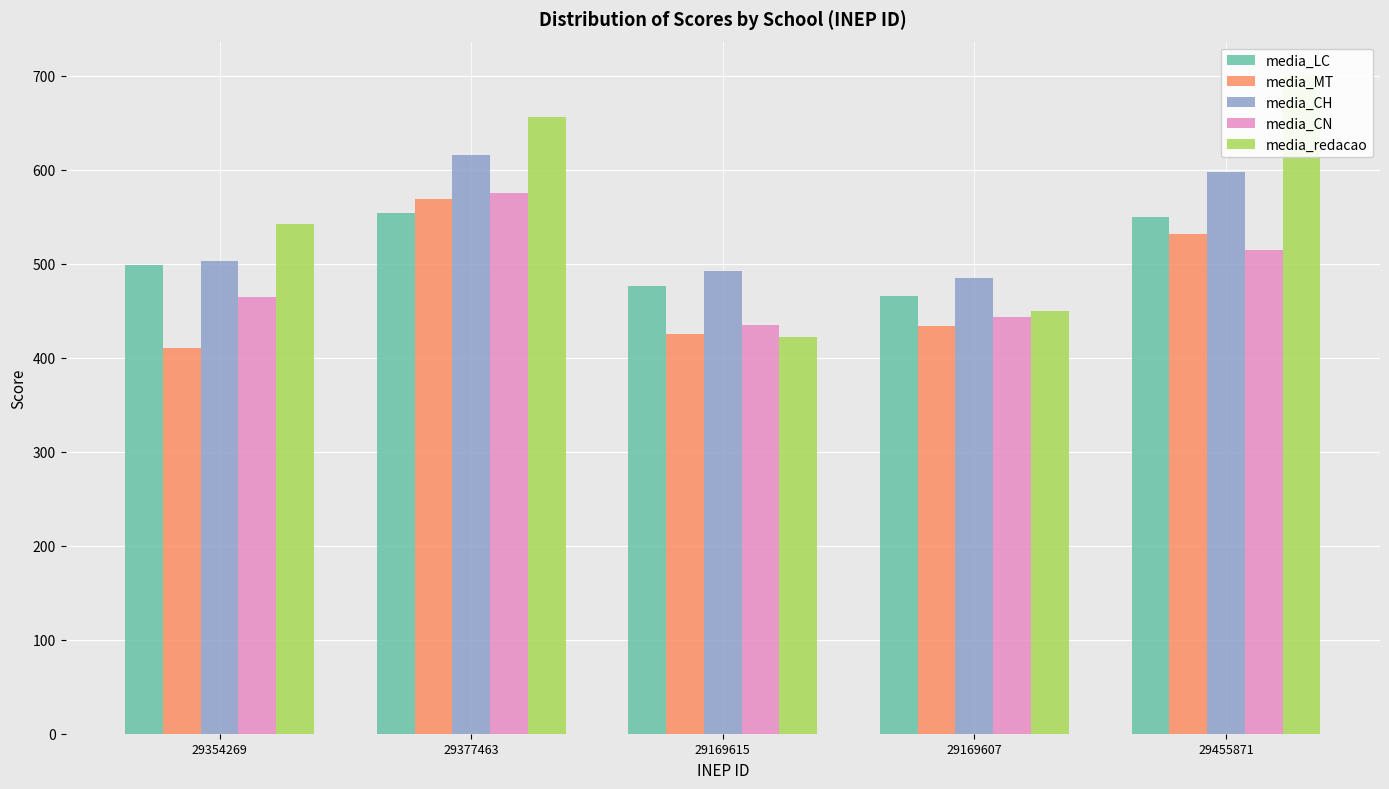

At which label is media_redacao closest to 561?

29354269